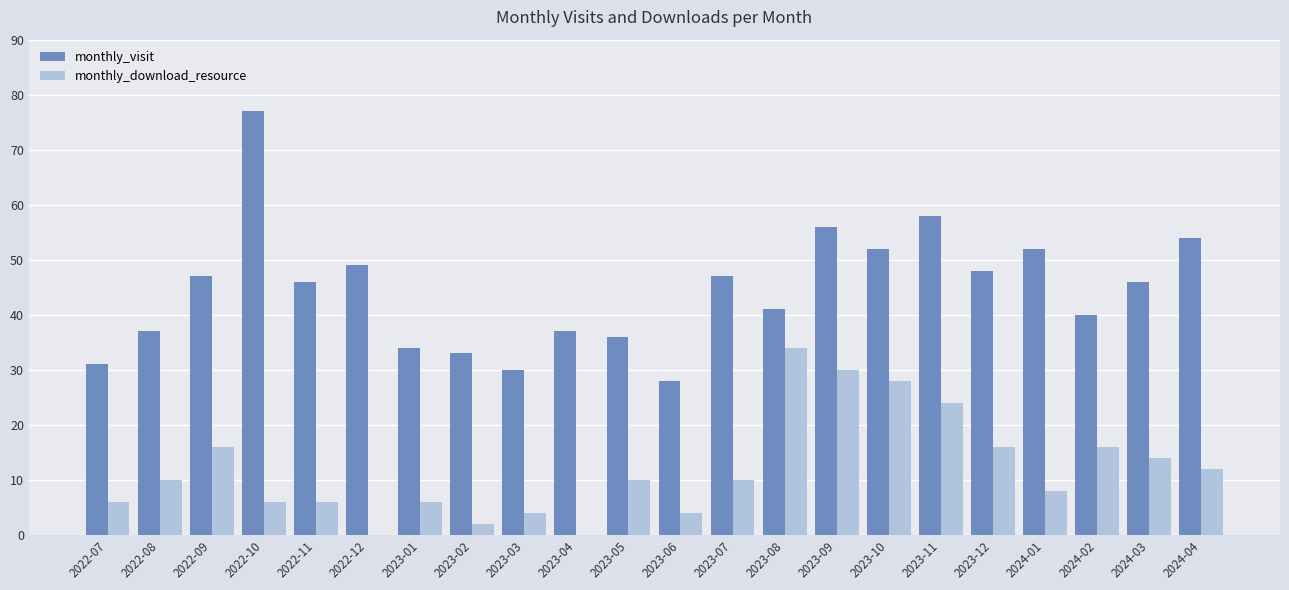

Which series has the largest total across all categories?

monthly_visit